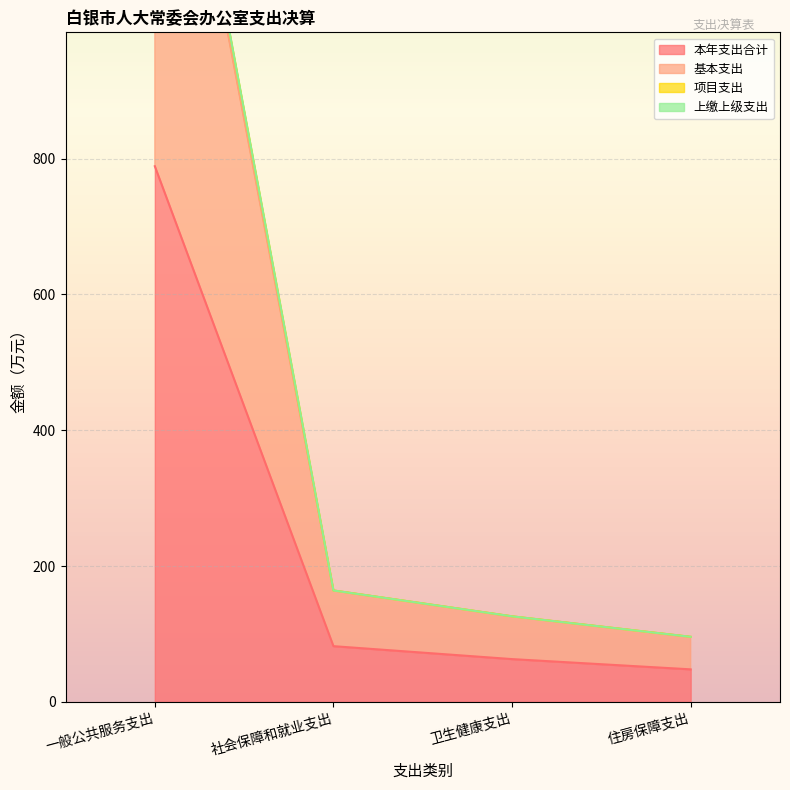

Is it true that 基本支出 equals 50.9 at 住房保障支出?

False